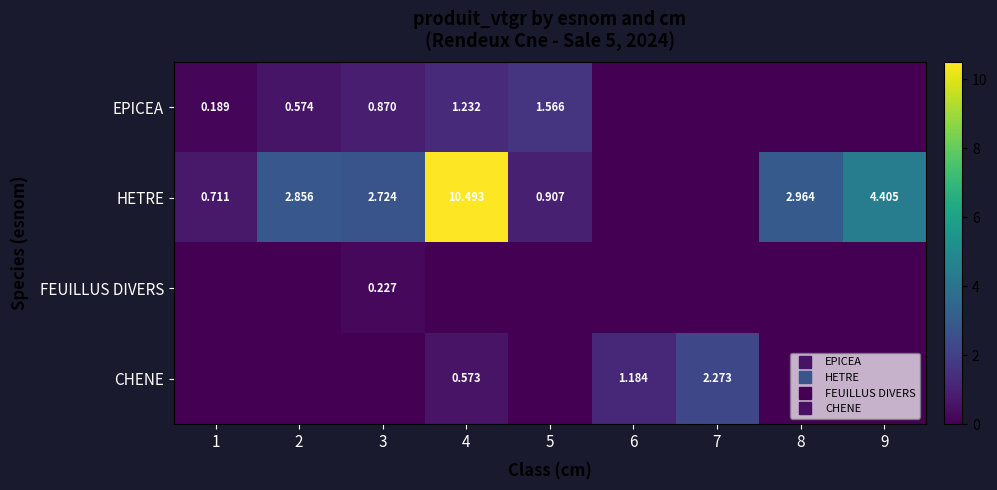

Rank the series by their maximum value, from highest to lowest.

HETRE, CHENE, EPICEA, FEUILLUS DIVERS